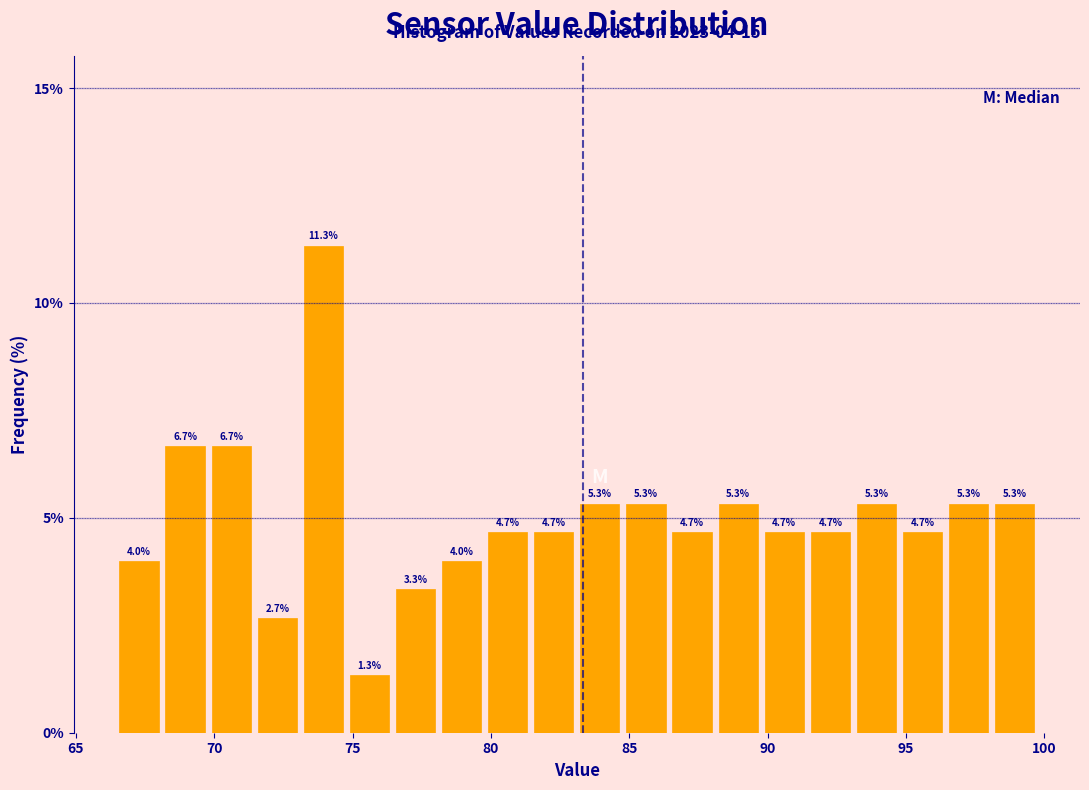

Read against the x-axis, roughly where is the centre of the tallest bar?

74.0